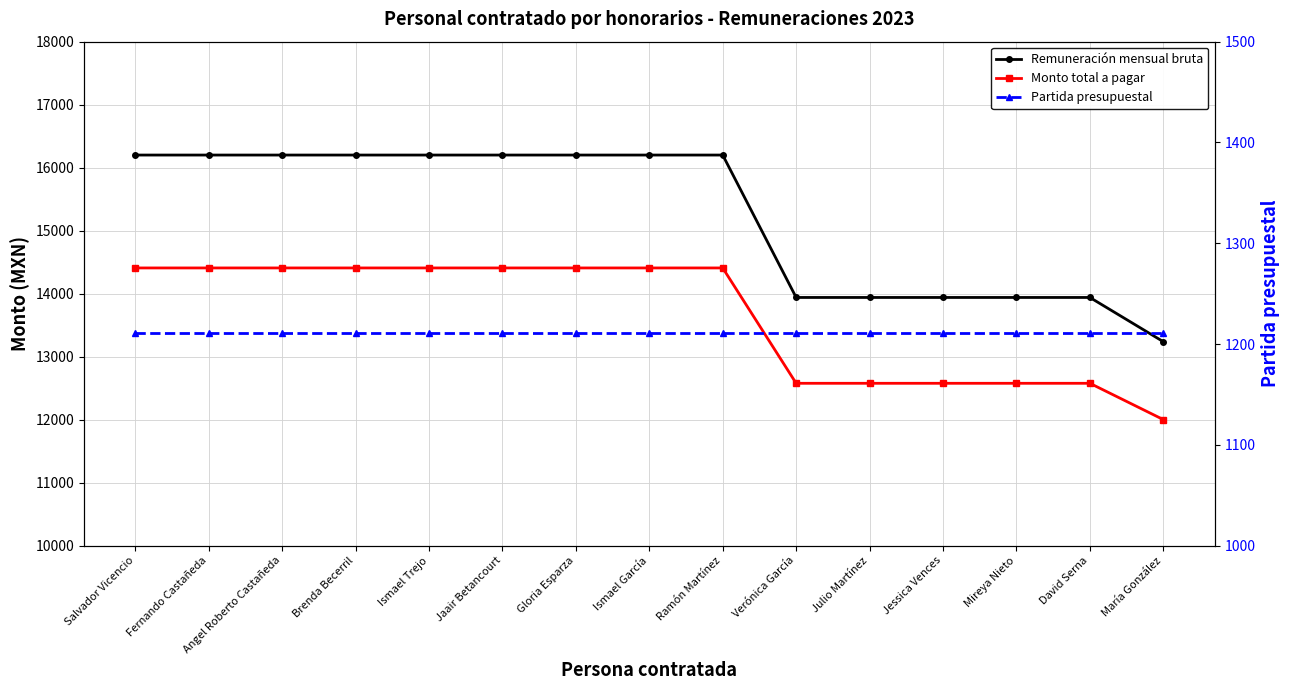

Which category has the lowest value across all series?

Salvador Vicencio